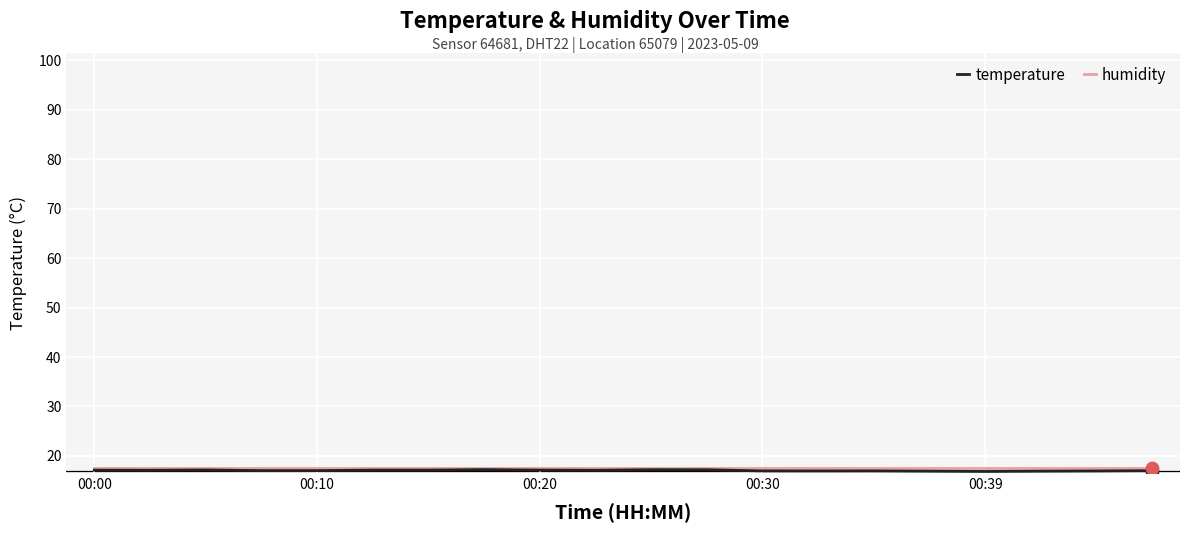

What is the maximum value shown in the chart?

17.5